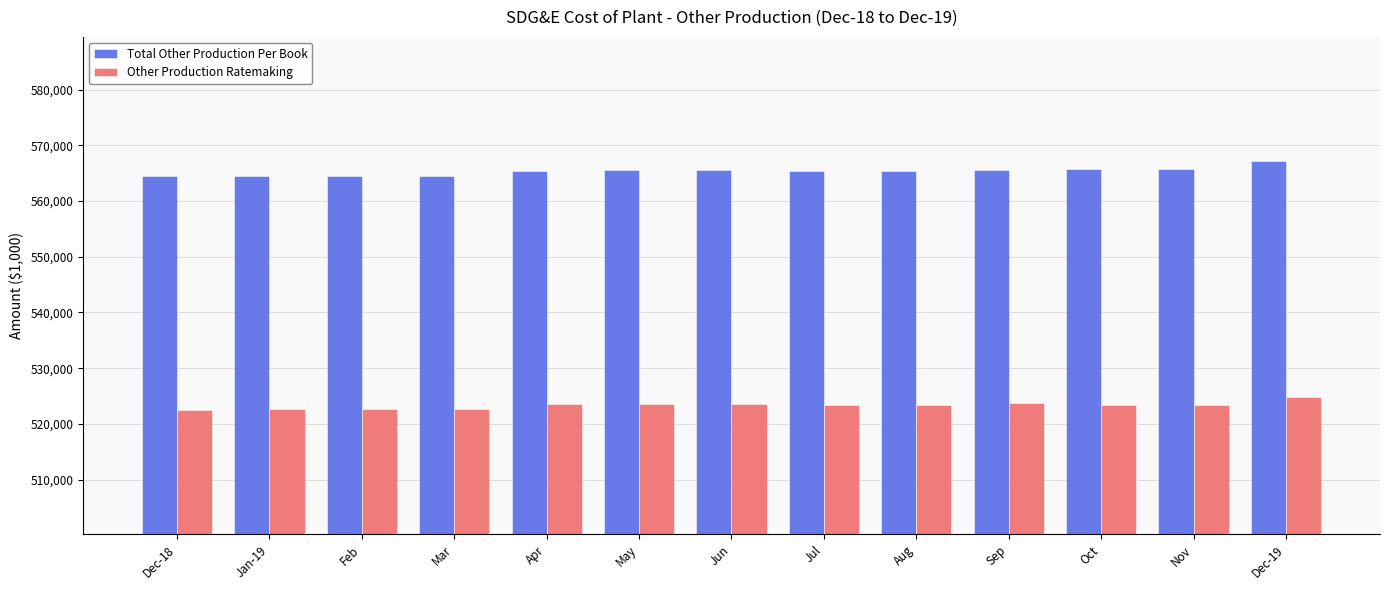

What is the lowest value of the Total Other Production Per Book series?

564511.3